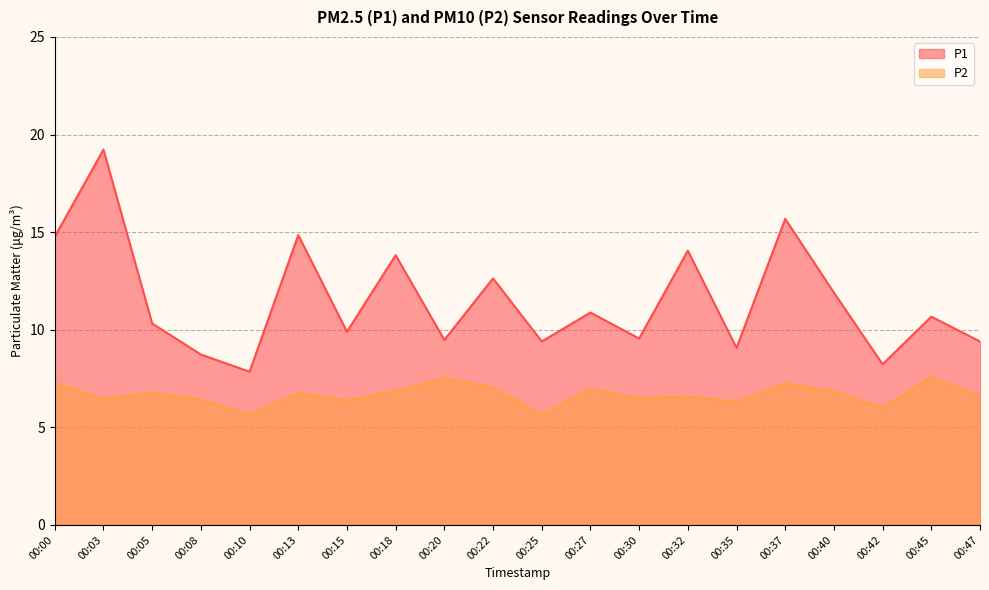

What is the sum of all P1 values?

230.4